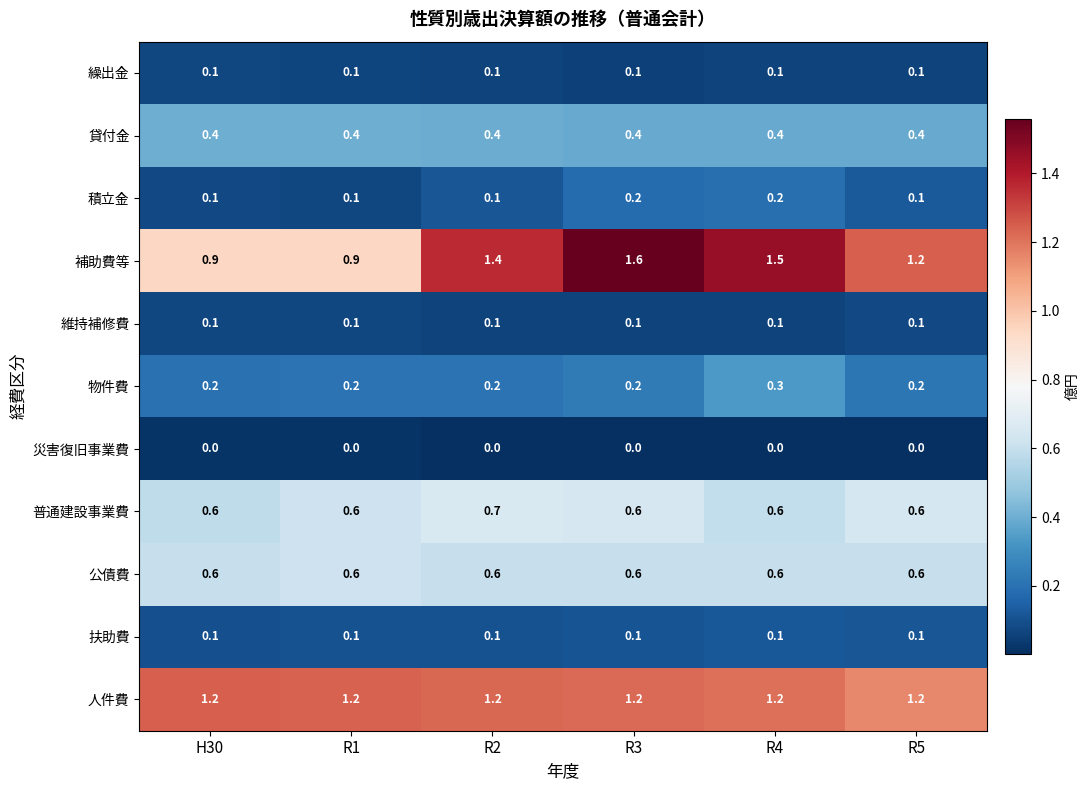

How many 積立金 values are between 0 and 1?

6